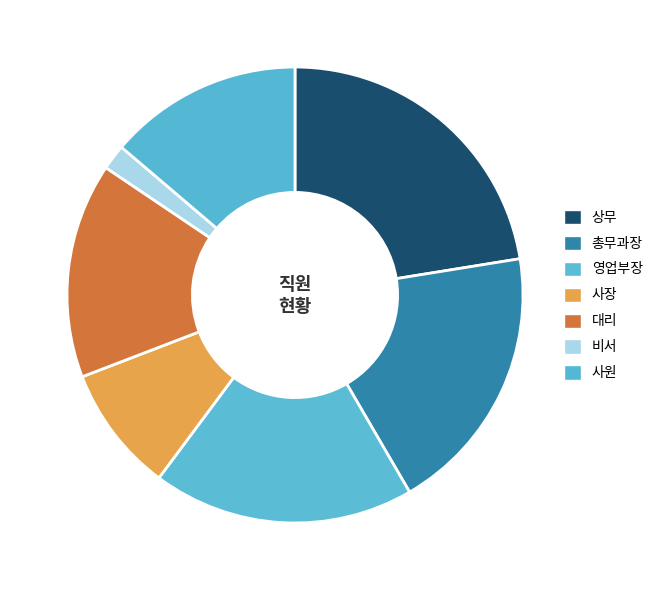

Count the number of slices in the pie.

7